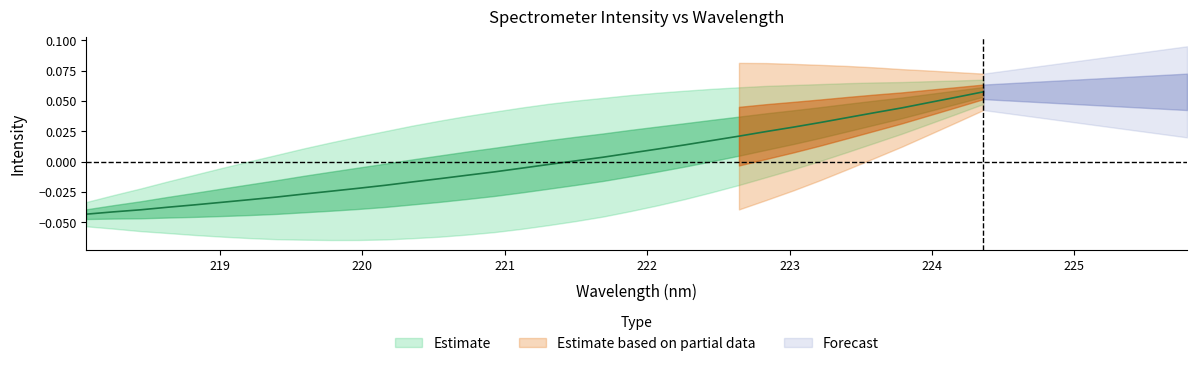

Between 222.8355 and 220.9264, which is larger?

222.8355